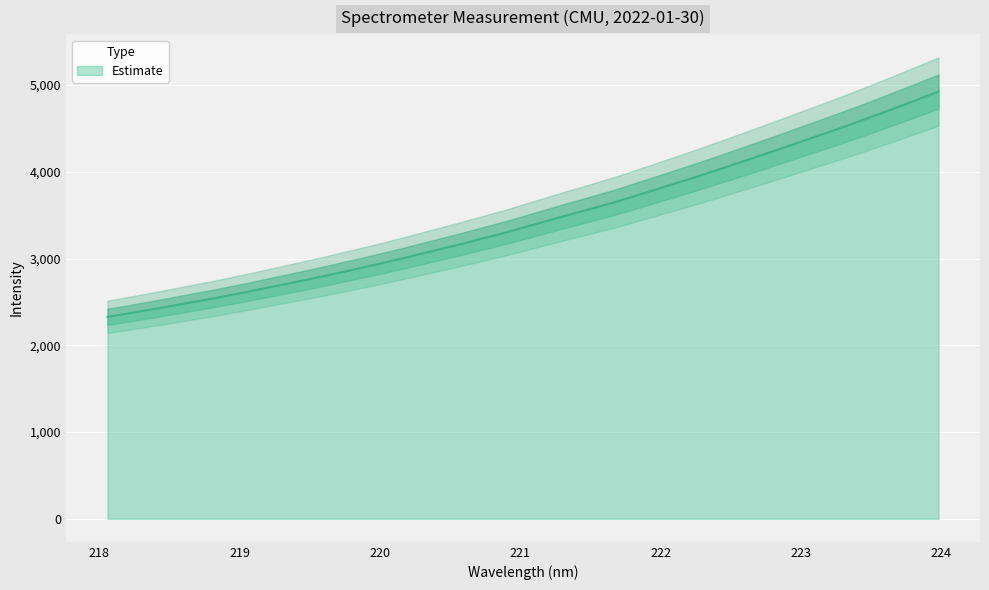

What is the label of the 23rd point from the right?

219.7801